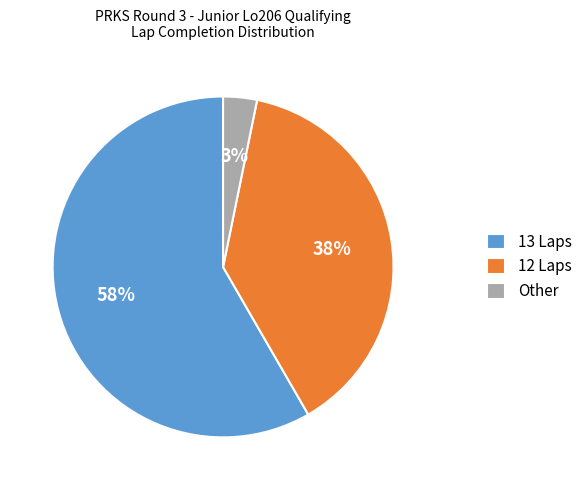

What is the majority slice?

13 Laps